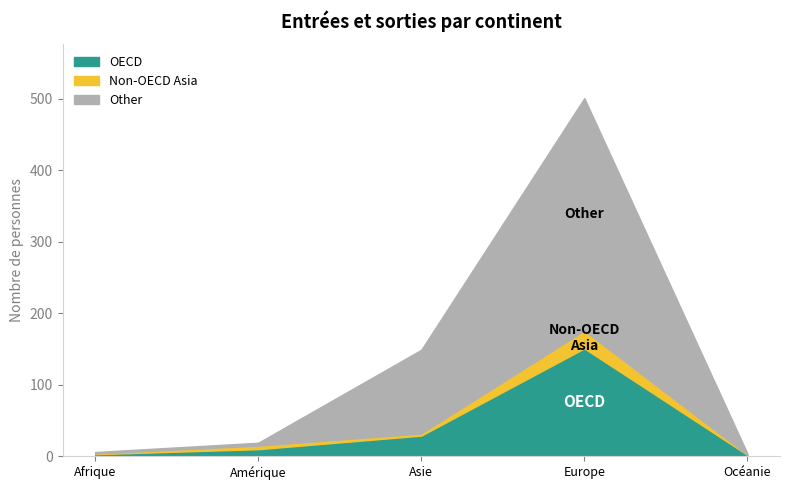

How many data points in Other are less than 10?

2